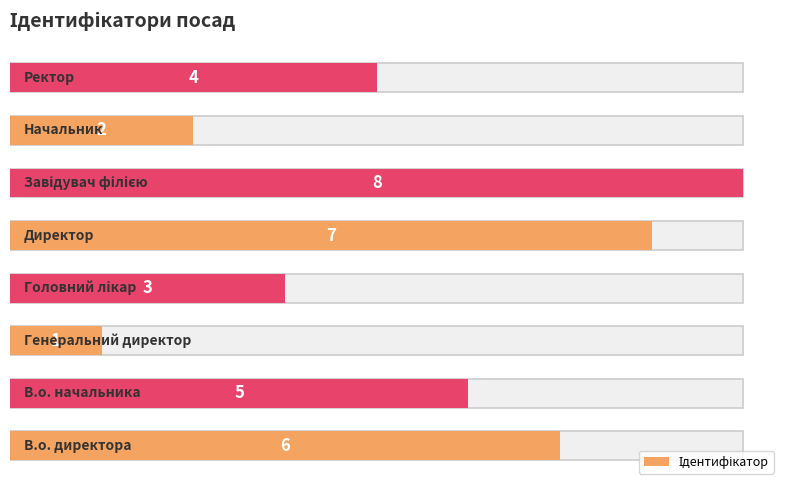

Reading left to right, extract all data points from this chart.

0=6	1=5	2=1	3=3	4=7	5=8	6=2	7=4